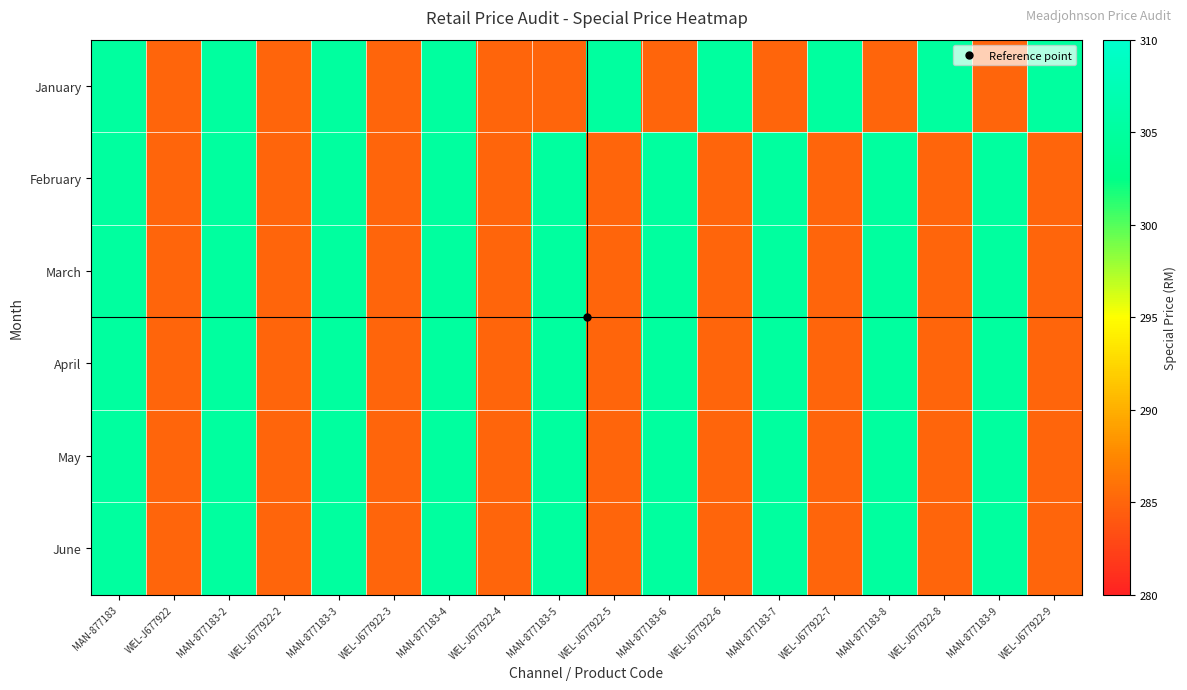

Reading left to right, list all the values displayed in this chart.

January: MAN-877183=305	WEL-J677922=285	MAN-877183-2=305	WEL-J677922-2=285	MAN-877183-3=305	WEL-J677922-3=285	MAN-877183-4=305	WEL-J677922-4=285	MAN-877183-5=285	WEL-J677922-5=305	MAN-877183-6=285	WEL-J677922-6=305	MAN-877183-7=285	WEL-J677922-7=305	MAN-877183-8=285	WEL-J677922-8=305	MAN-877183-9=285	WEL-J677922-9=305
February: MAN-877183=305	WEL-J677922=285	MAN-877183-2=305	WEL-J677922-2=285	MAN-877183-3=305	WEL-J677922-3=285	MAN-877183-4=305	WEL-J677922-4=285	MAN-877183-5=305	WEL-J677922-5=285	MAN-877183-6=305	WEL-J677922-6=285	MAN-877183-7=305	WEL-J677922-7=285	MAN-877183-8=305	WEL-J677922-8=285	MAN-877183-9=305	WEL-J677922-9=285
March: MAN-877183=305	WEL-J677922=285	MAN-877183-2=305	WEL-J677922-2=285	MAN-877183-3=305	WEL-J677922-3=285	MAN-877183-4=305	WEL-J677922-4=285	MAN-877183-5=305	WEL-J677922-5=285	MAN-877183-6=305	WEL-J677922-6=285	MAN-877183-7=305	WEL-J677922-7=285	MAN-877183-8=305	WEL-J677922-8=285	MAN-877183-9=305	WEL-J677922-9=285
April: MAN-877183=305	WEL-J677922=285	MAN-877183-2=305	WEL-J677922-2=285	MAN-877183-3=305	WEL-J677922-3=285	MAN-877183-4=305	WEL-J677922-4=285	MAN-877183-5=305	WEL-J677922-5=285	MAN-877183-6=305	WEL-J677922-6=285	MAN-877183-7=305	WEL-J677922-7=285	MAN-877183-8=305	WEL-J677922-8=285	MAN-877183-9=305	WEL-J677922-9=285
May: MAN-877183=305	WEL-J677922=285	MAN-877183-2=305	WEL-J677922-2=285	MAN-877183-3=305	WEL-J677922-3=285	MAN-877183-4=305	WEL-J677922-4=285	MAN-877183-5=305	WEL-J677922-5=285	MAN-877183-6=305	WEL-J677922-6=285	MAN-877183-7=305	WEL-J677922-7=285	MAN-877183-8=305	WEL-J677922-8=285	MAN-877183-9=305	WEL-J677922-9=285
June: MAN-877183=305	WEL-J677922=285	MAN-877183-2=305	WEL-J677922-2=285	MAN-877183-3=305	WEL-J677922-3=285	MAN-877183-4=305	WEL-J677922-4=285	MAN-877183-5=305	WEL-J677922-5=285	MAN-877183-6=305	WEL-J677922-6=285	MAN-877183-7=305	WEL-J677922-7=285	MAN-877183-8=305	WEL-J677922-8=285	MAN-877183-9=305	WEL-J677922-9=285